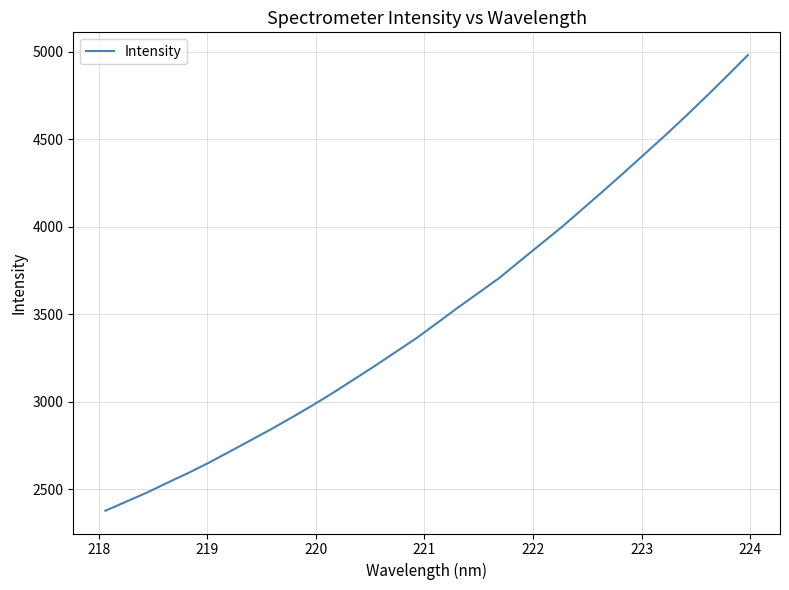

What is the greatest value displayed?

4981.7